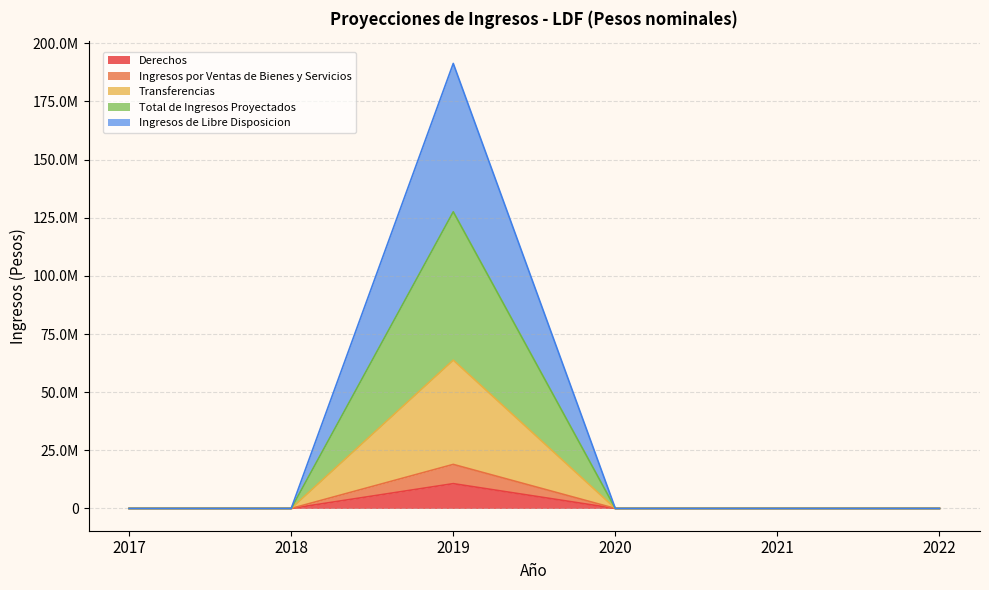

True or false: Total de Ingresos Proyectados and Ingresos de Libre Disposicion intersect in this chart.

False